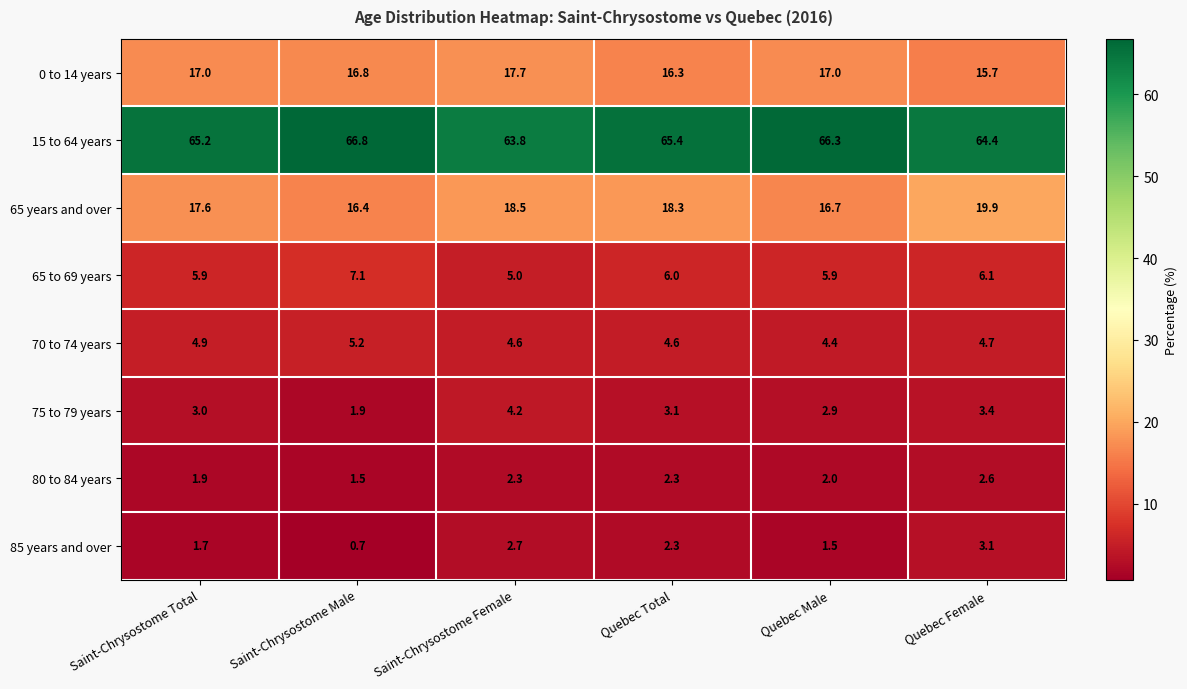

Rank the series by their maximum value, from highest to lowest.

15 to 64 years, 65 years and over, 0 to 14 years, 65 to 69 years, 70 to 74 years, 75 to 79 years, 85 years and over, 80 to 84 years